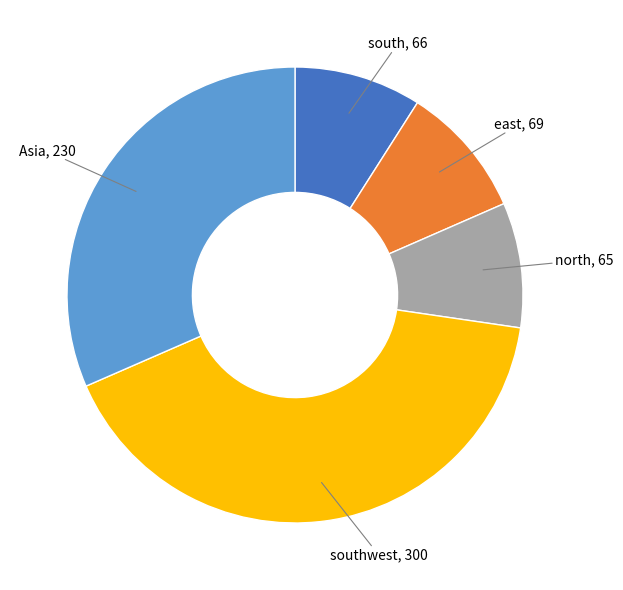

Is there any slice that represents more than half of the pie?

No